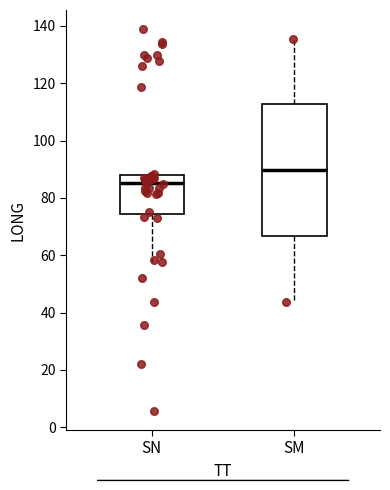

Which box is the tallest, from its lower edge to its upper edge?

SM